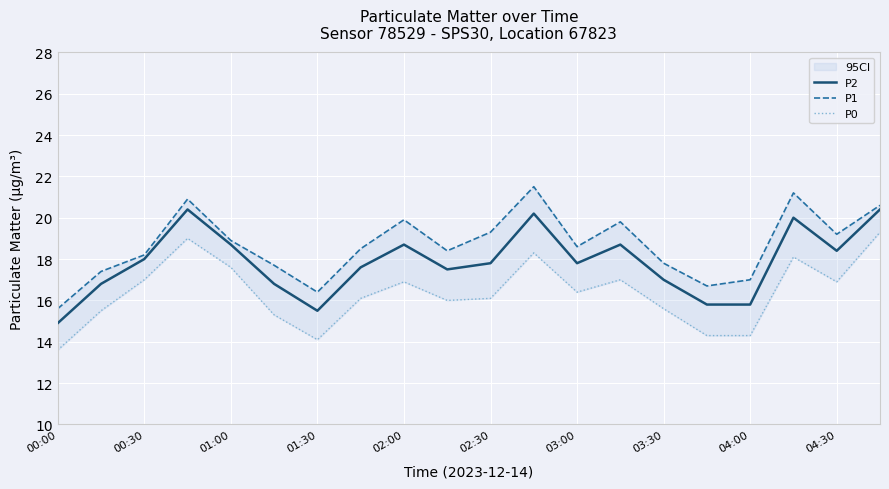

Is it true that P2 equals 17.8 at 02:30?

True